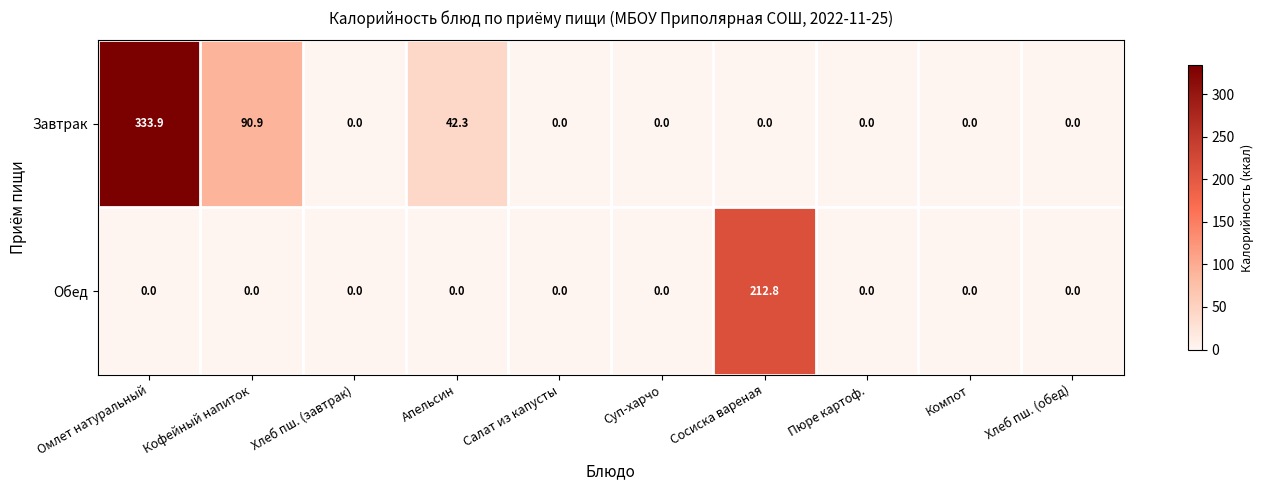

The value of Завтрак at Пюре картоф. is 0.0. True or false?

True